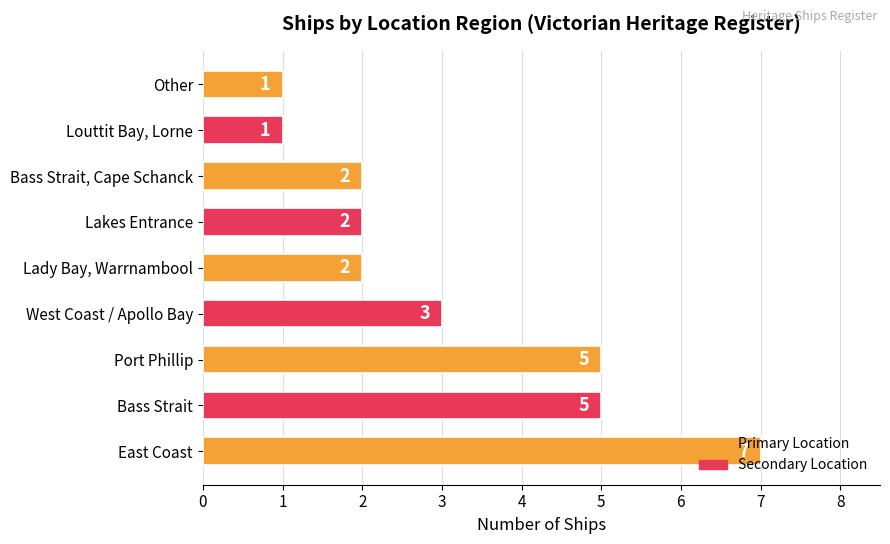

How many values are between 2 and 5?

6